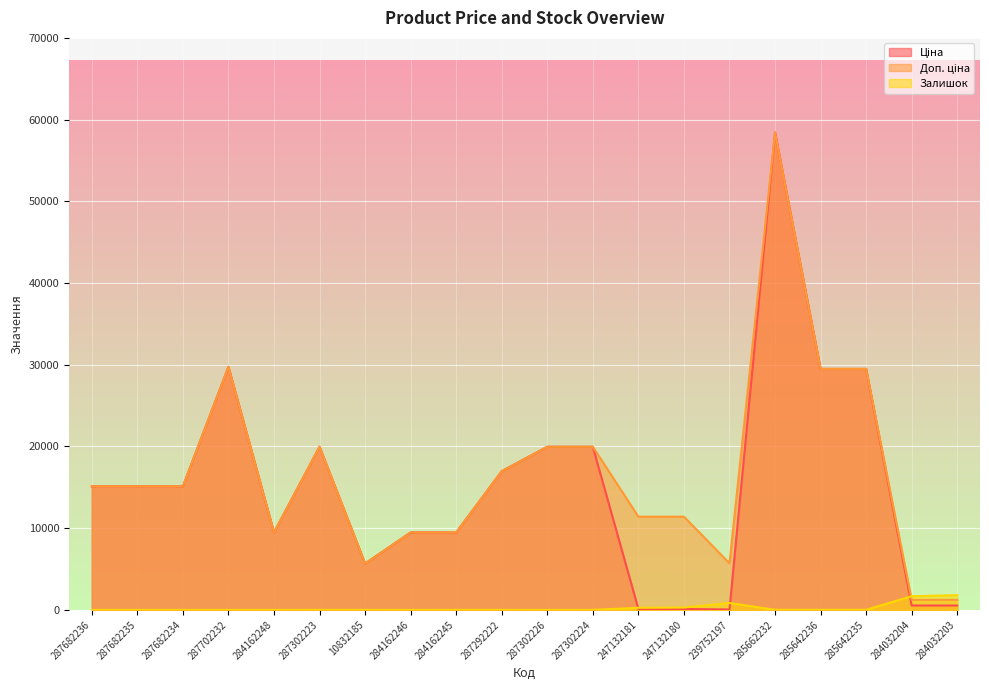

Which series ends up on top after the final intersection of Залишок and Доп. ціна?

Залишок